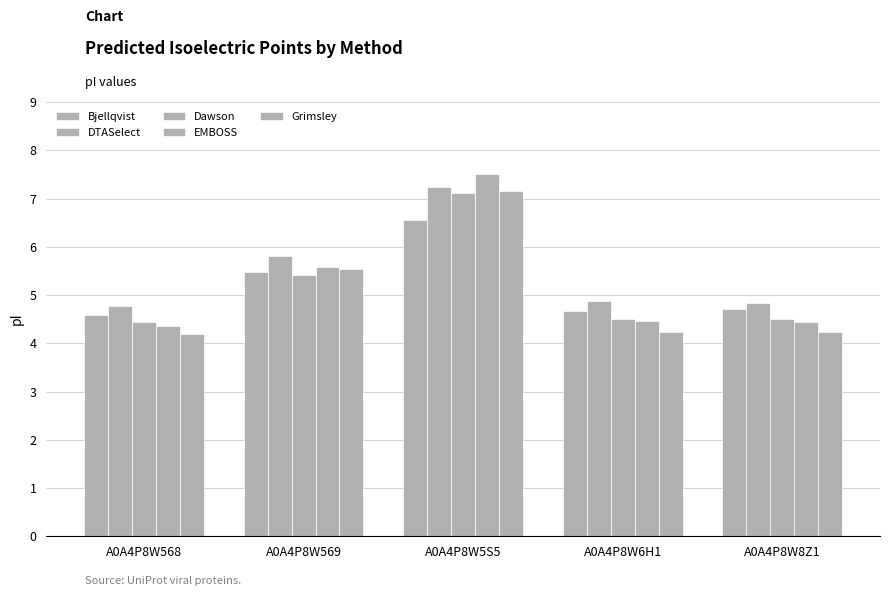

How many groups of bars are there?

5